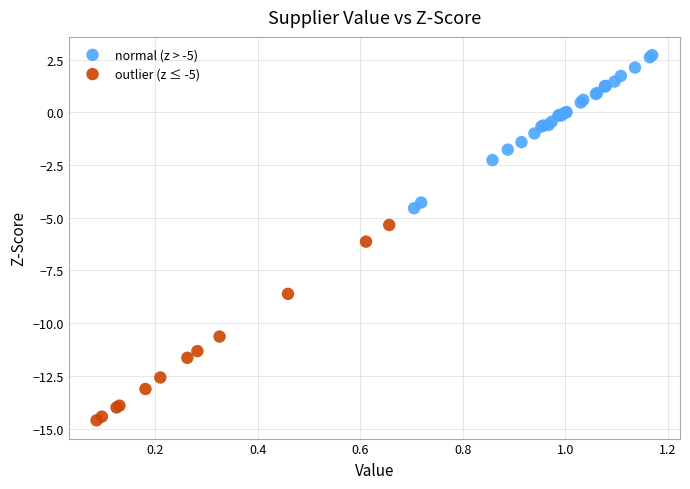

Which series has the widest spread of Y values?

outlier (z ≤ -5)